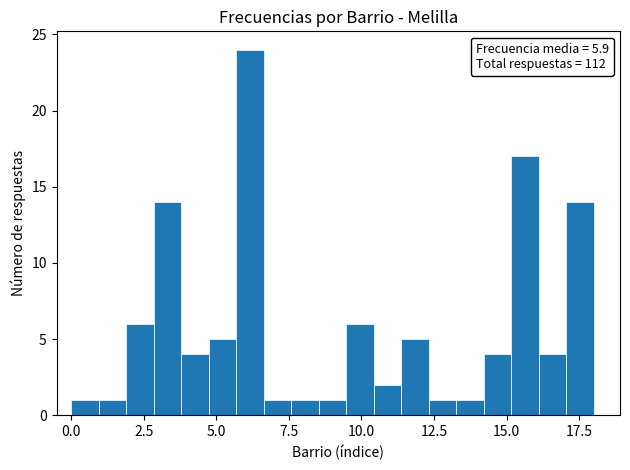

Read against the x-axis, roughly where is the centre of the tallest bar?

6.0